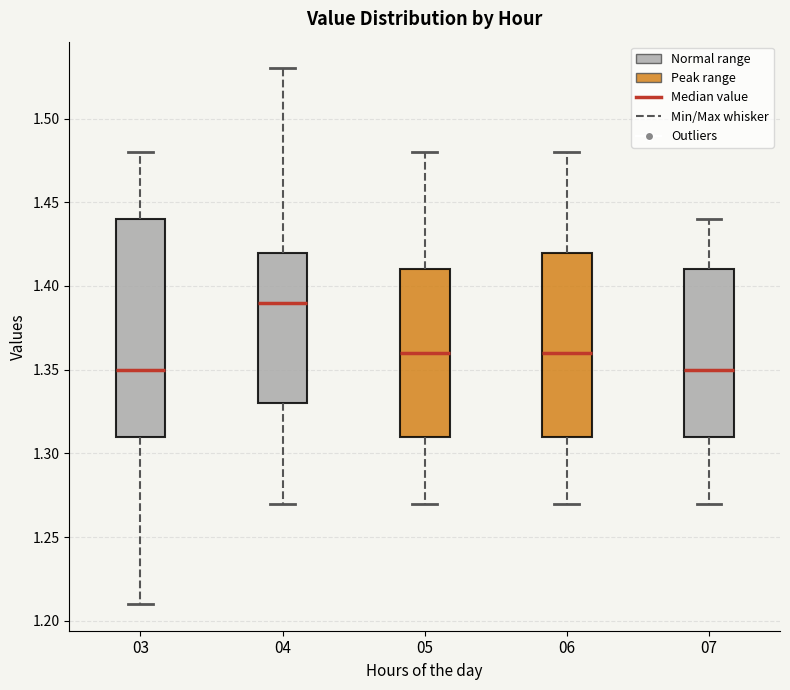

Comparing the boxes themselves (not the whiskers), which one is the tallest?

03